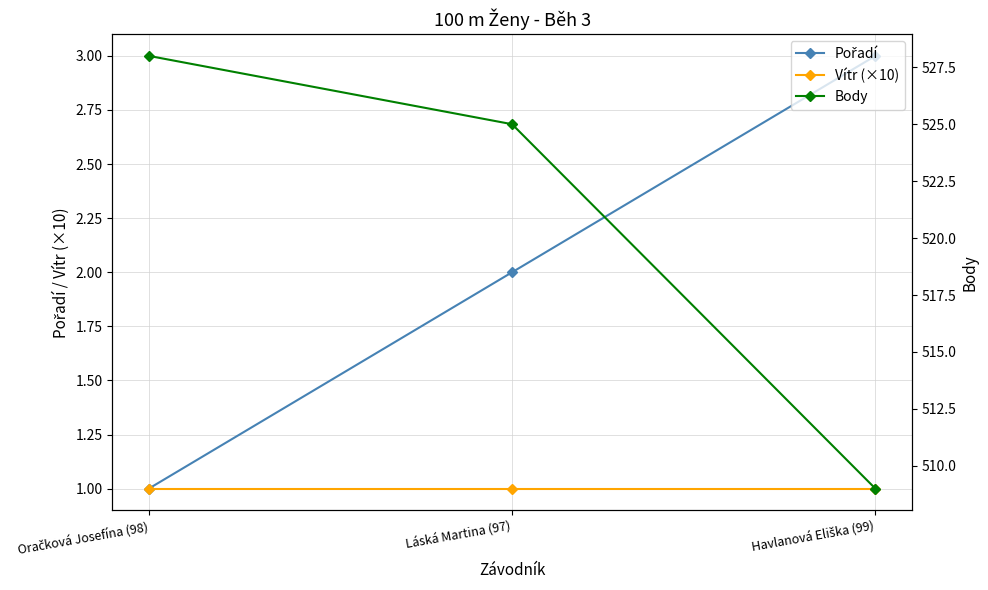

Is it true that Vítr (×10) equals 1 at Oračková Josefína (98)?

True